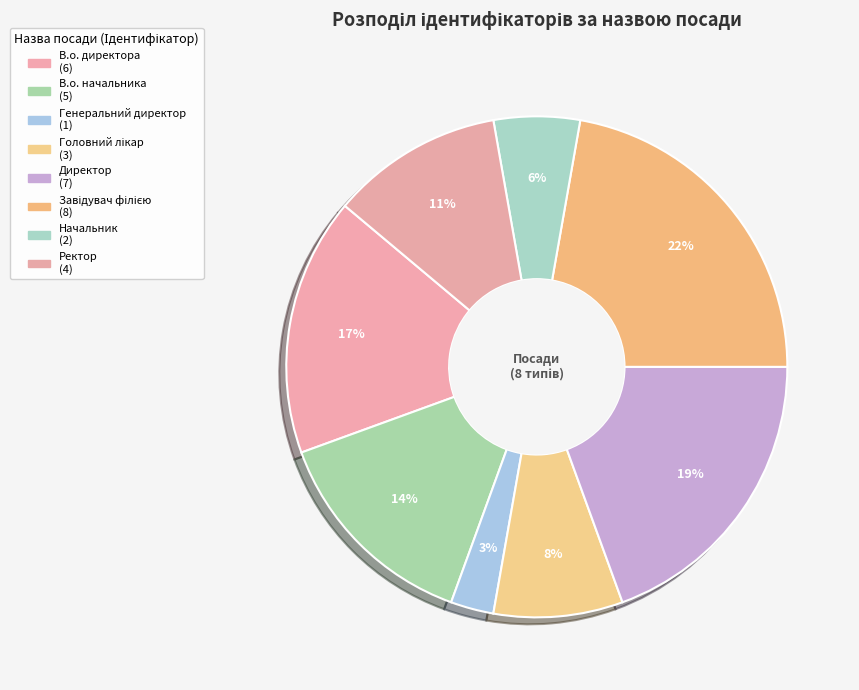

How many slices are in this pie chart?

8